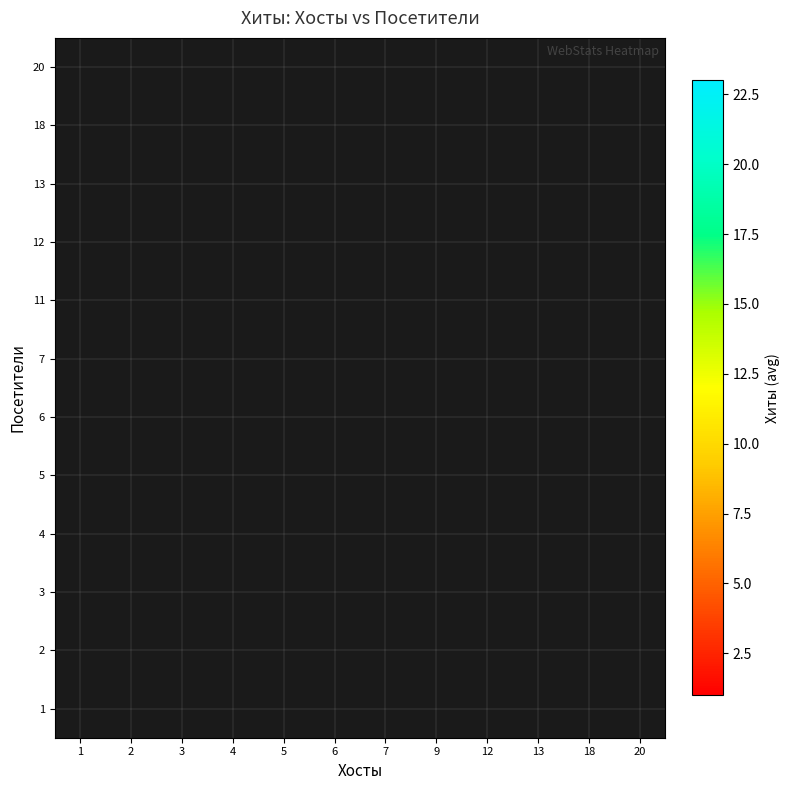

How many data points does each series have?

12